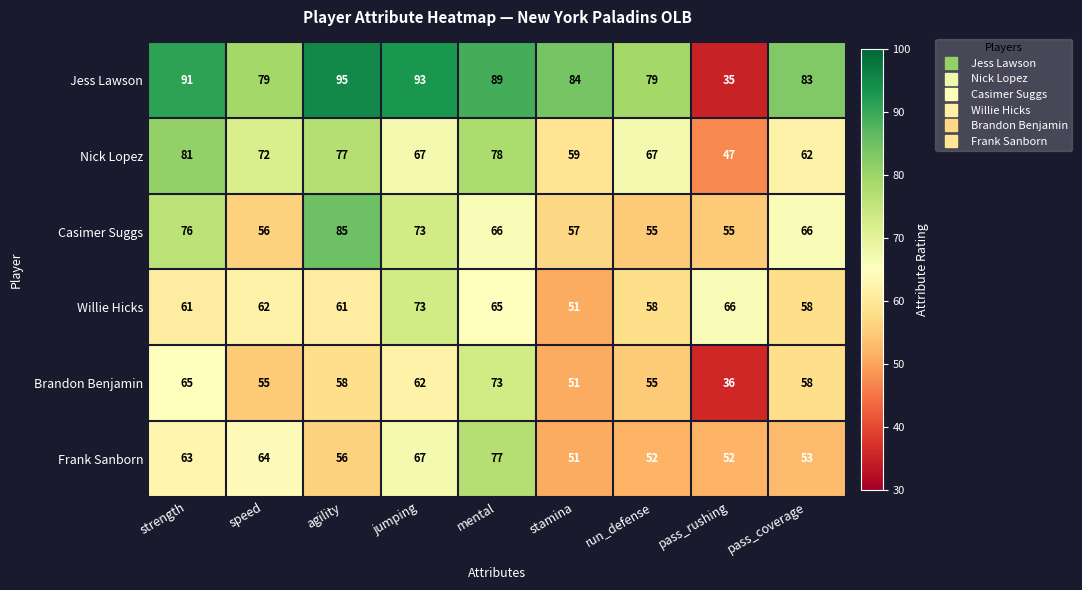

Rank the series at pass_rushing from highest to lowest value.

Willie Hicks, Casimer Suggs, Frank Sanborn, Nick Lopez, Brandon Benjamin, Jess Lawson